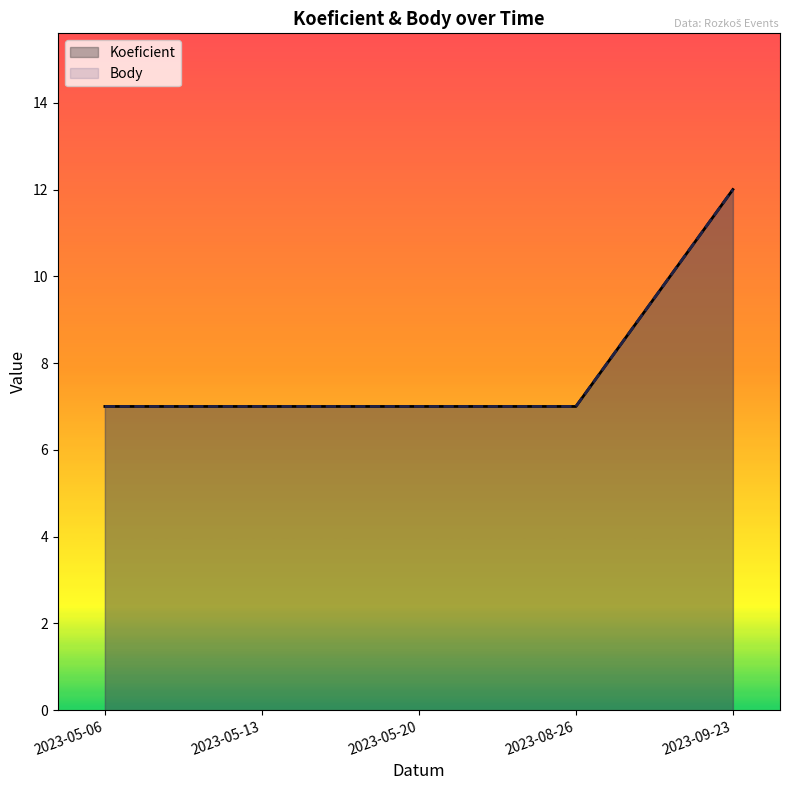

What is the approximate value of Body at 2023-08-26?

7